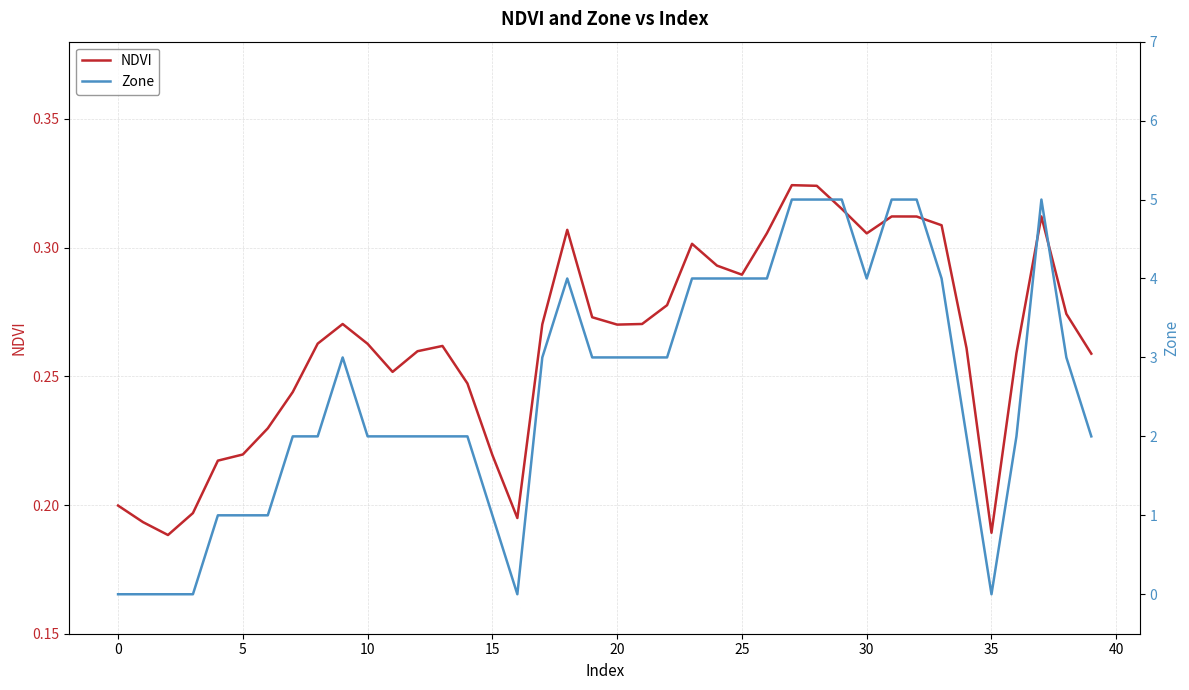

What is the total value across all series at 20?

1.2